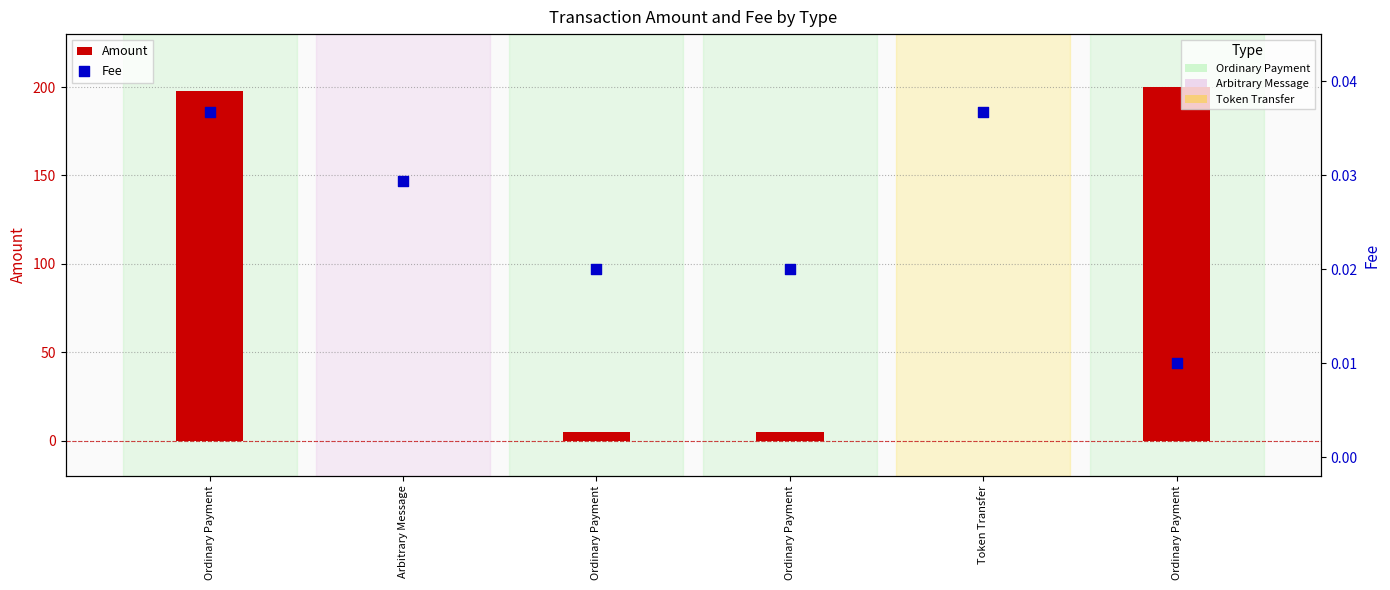

At how many categories does at least one series exceed 150?

2